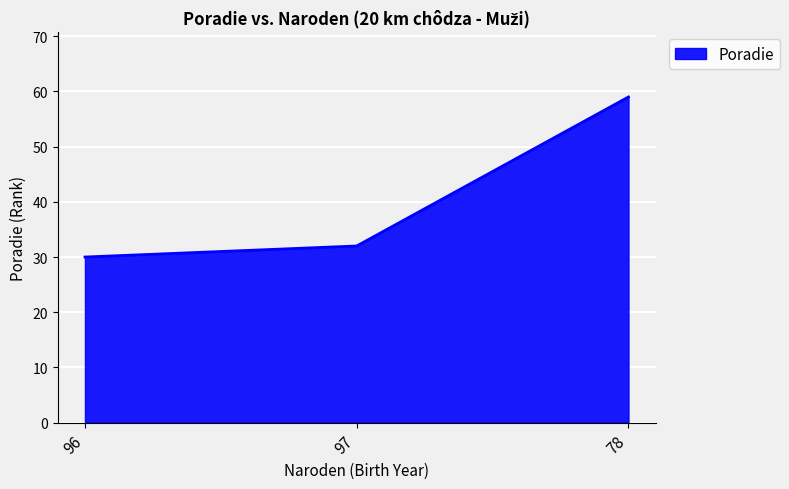

Between 96 and 78, which is larger?

78